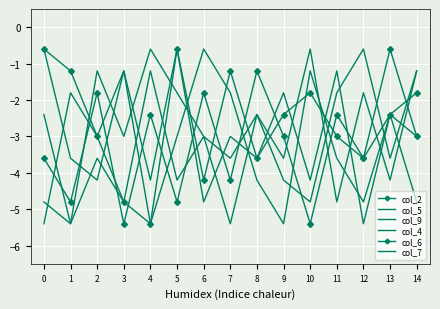

In col_4, how many points are higher than both neighbors (excluding endpoints)?

7